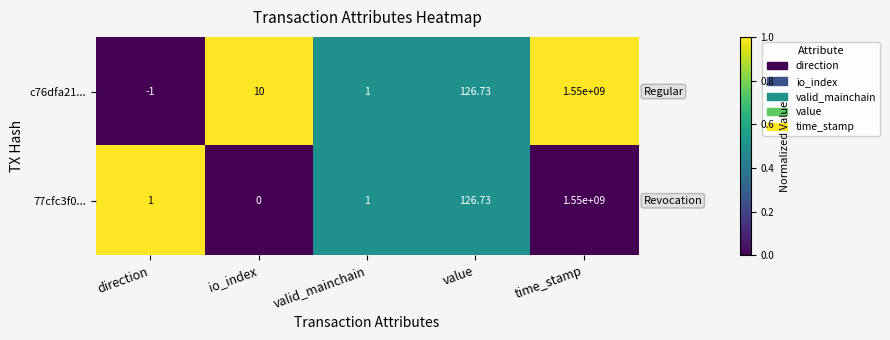

Which label corresponds to the smallest value in the chart?

direction